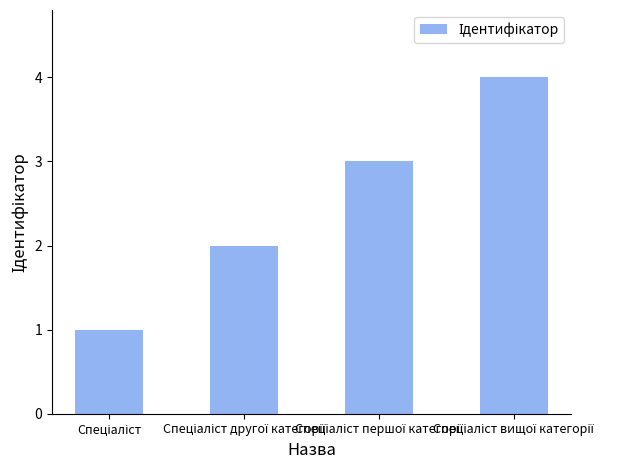

What is the smallest value displayed?

1